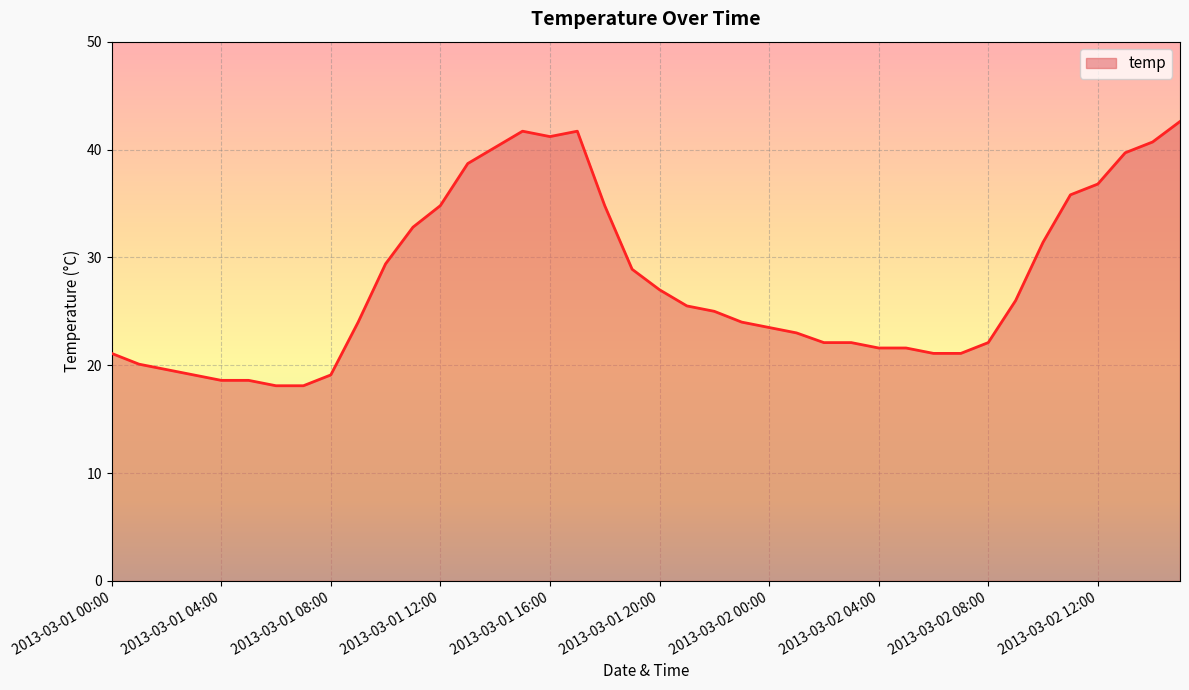

What is the maximum value shown in the chart?

42.6